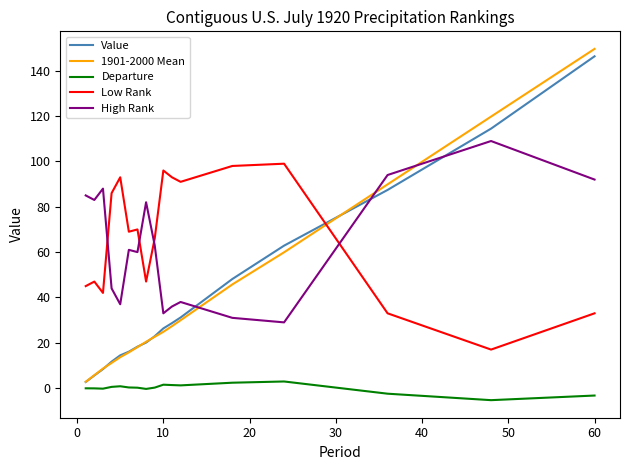

What is the maximum value shown in the chart?

149.6